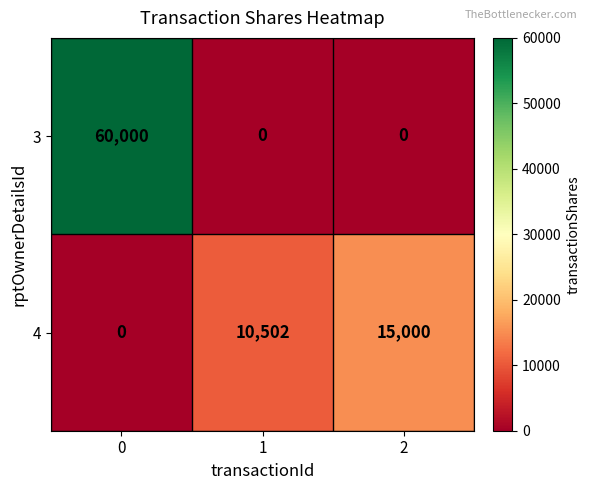

Which series has the largest total across all categories?

row_0